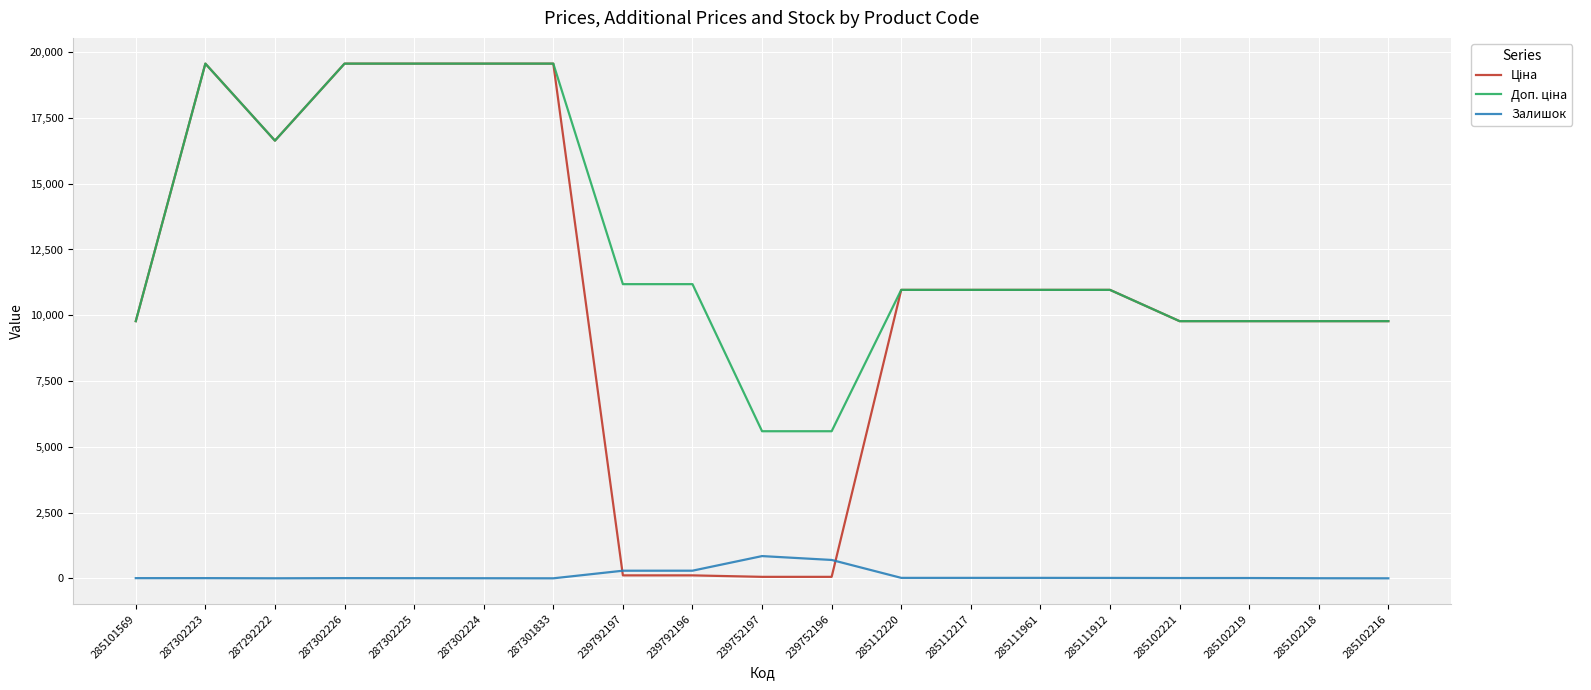

How many lines are shown in the chart?

3